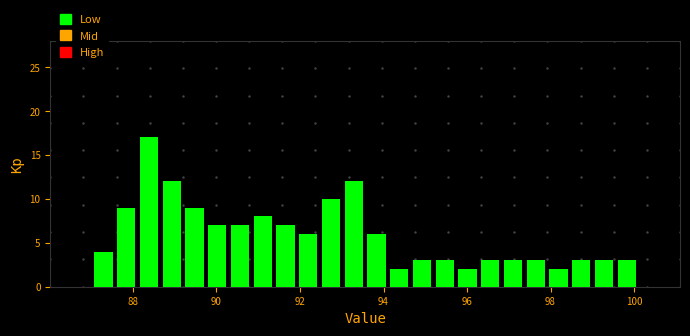

Around what value on the x-axis is the tallest bar? Give the approximate position of its centre, as read against the axis.

88.4